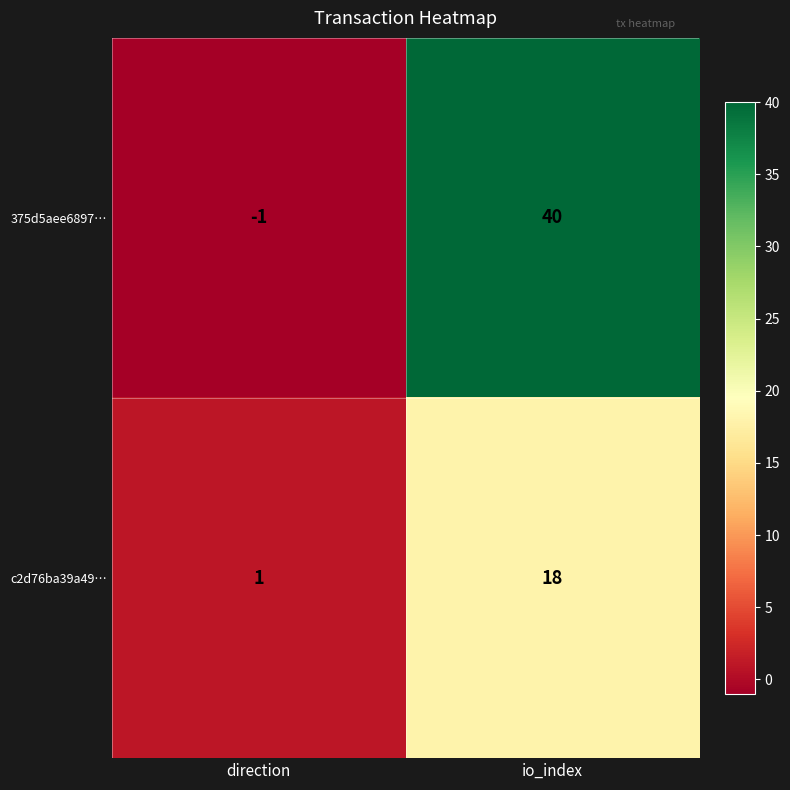

Which series has the largest total across all categories?

375d5aee6897…